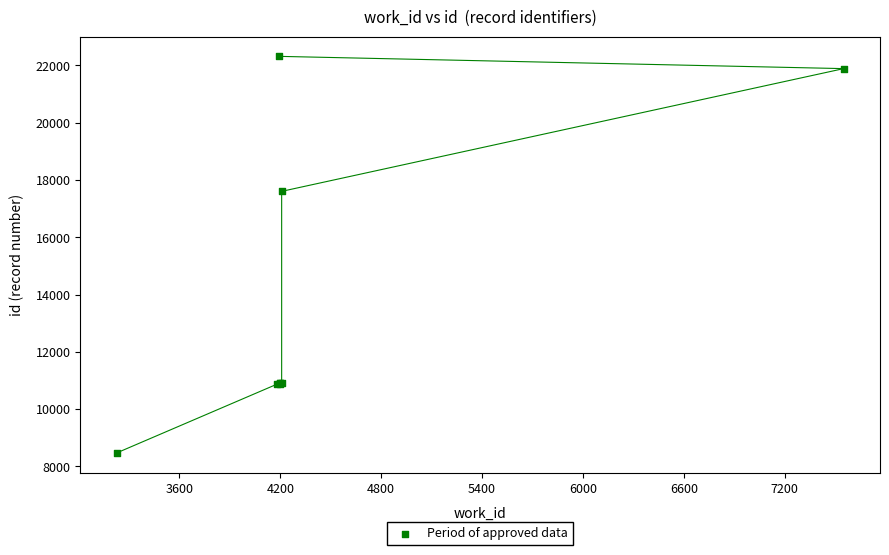

What Y value in the scatter plot is closest to 15394?

17603